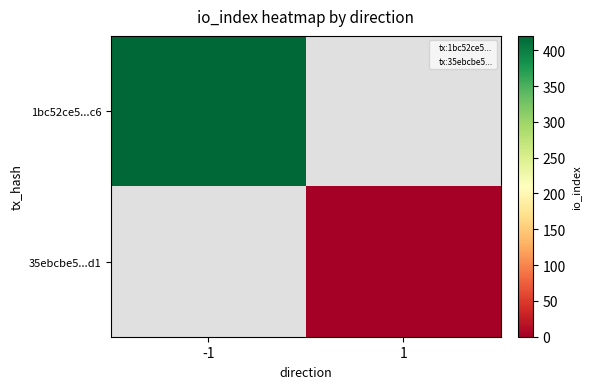

Rank the series by their maximum value, from highest to lowest.

1bc52ce5...c6, 35ebcbe5...d1